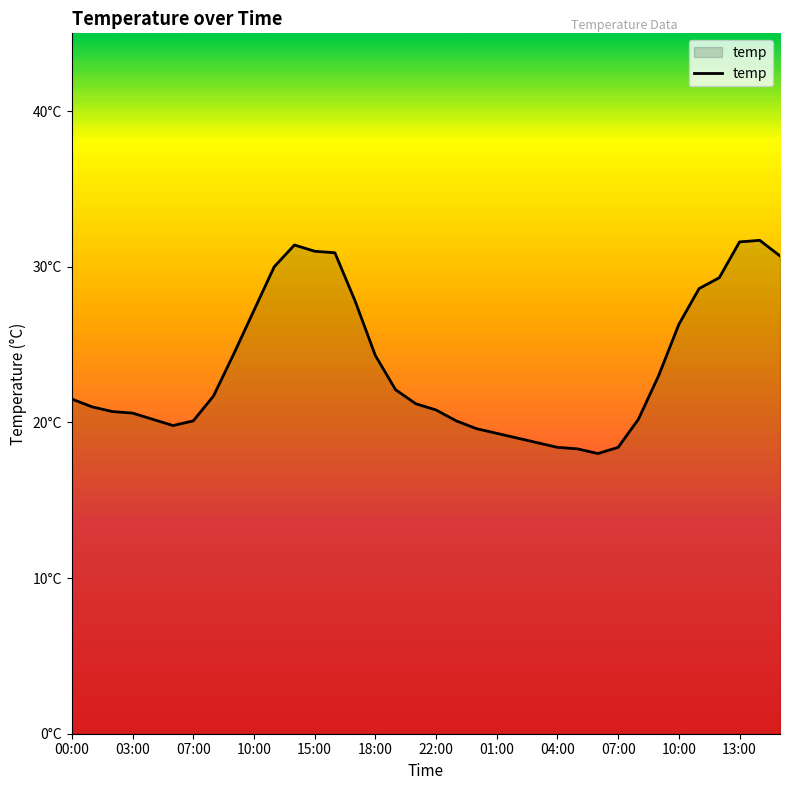

Does the chart have visible grid lines?

No